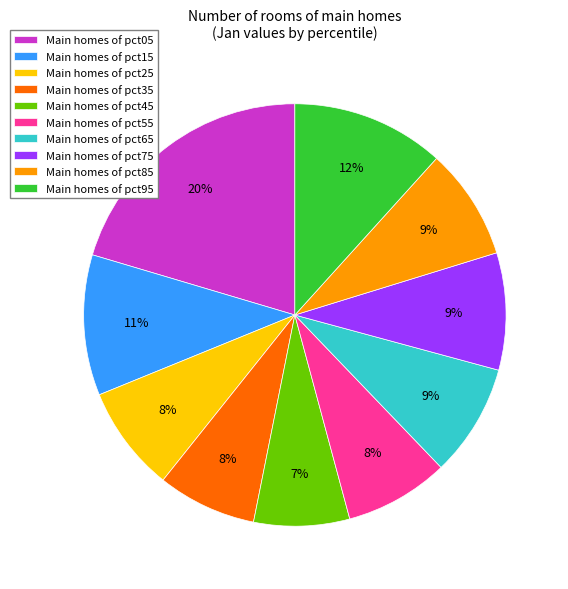

What percentage is the Main homes of pct65 slice, to the nearest percent?

9%